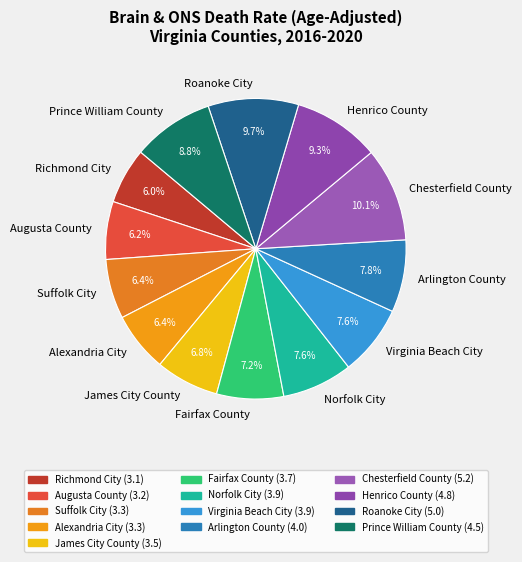

Does Fairfax County account for over 50% of the chart?

No